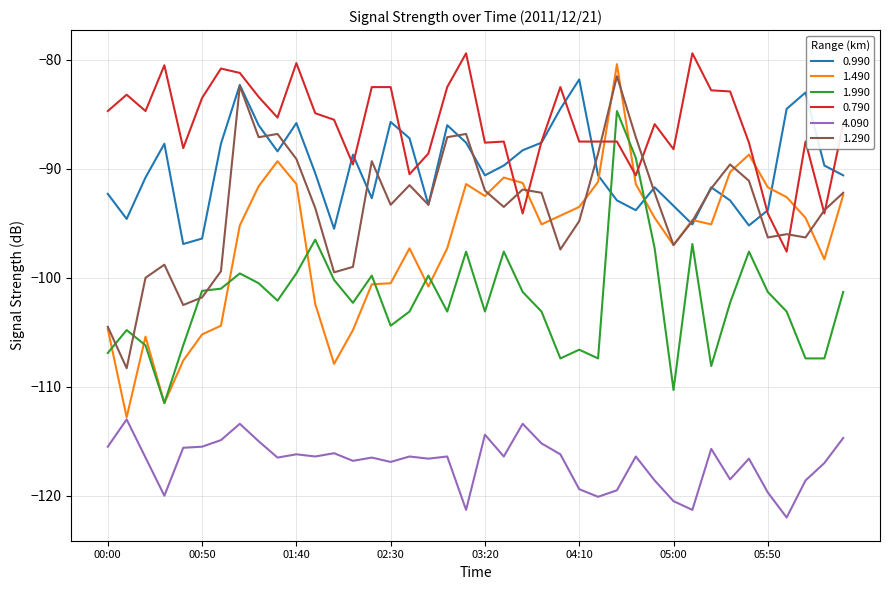

What is the minimum value shown in the chart?

-122.0